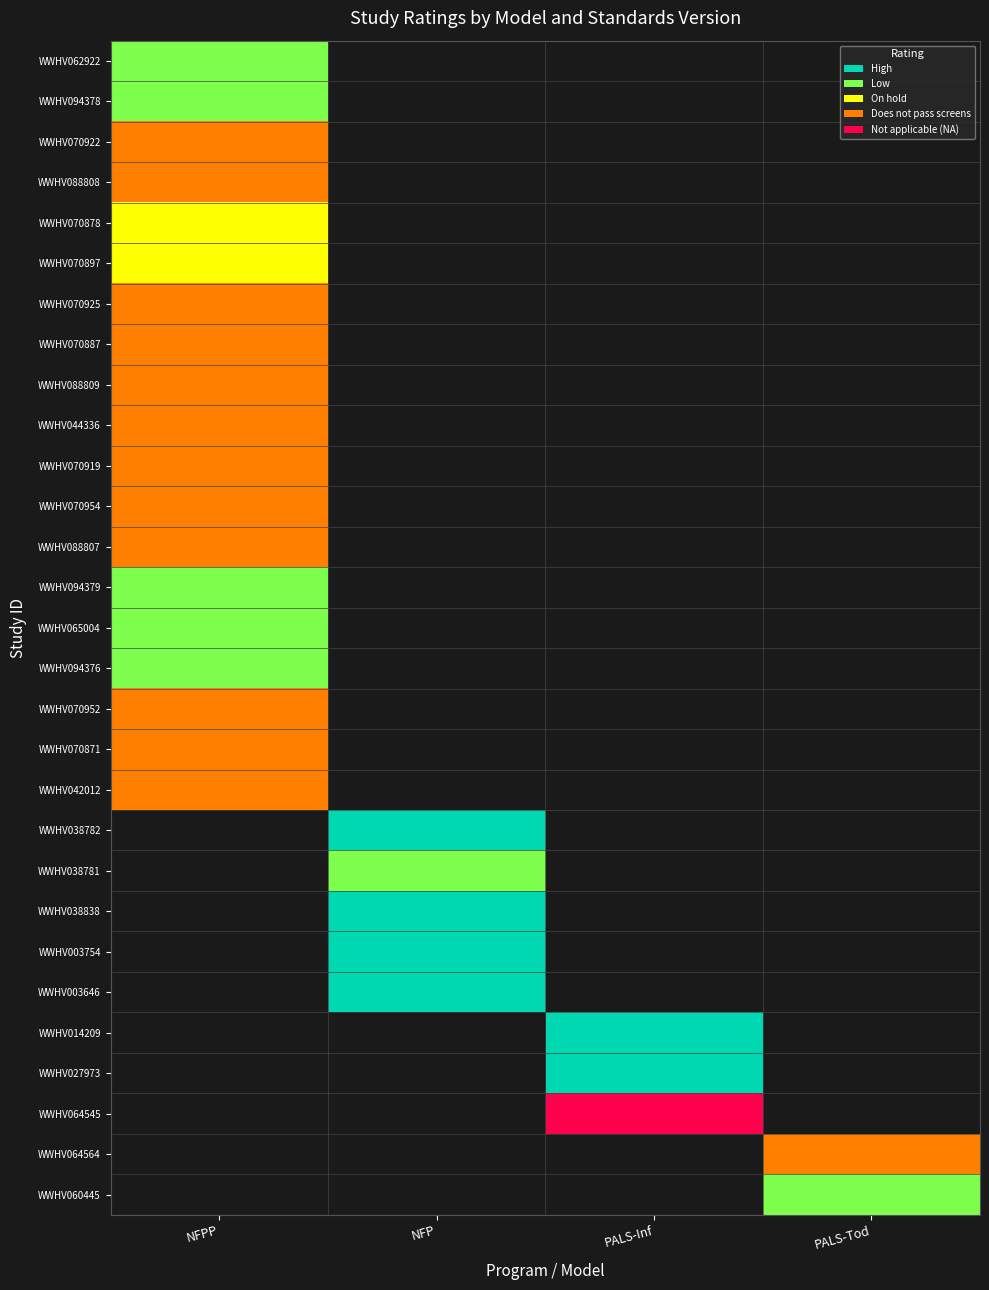

Rank the series by their maximum value, from lowest to highest.

WWHV070922, WWHV088808, WWHV070925, WWHV070887, WWHV088809, WWHV044336, WWHV070919, WWHV070954, WWHV088807, WWHV070952, WWHV070871, WWHV042012, WWHV070878, WWHV070897, WWHV062922, WWHV094378, WWHV094379, WWHV065004, WWHV094376, WWHV038782, WWHV038781, WWHV038838, WWHV003754, WWHV003646, WWHV014209, WWHV027973, WWHV064545, WWHV064564, WWHV060445